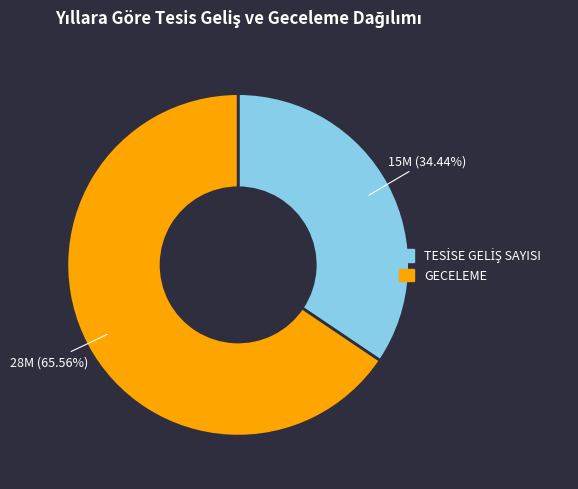

What is the largest slice in the pie chart?

GECELEME